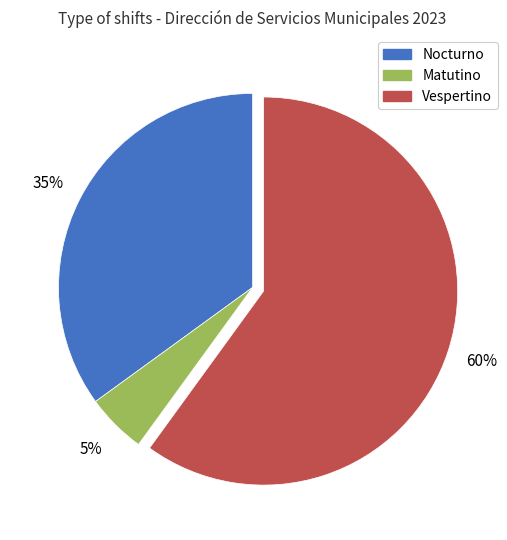

Is it true that Vespertino is 60% of the pie?

True